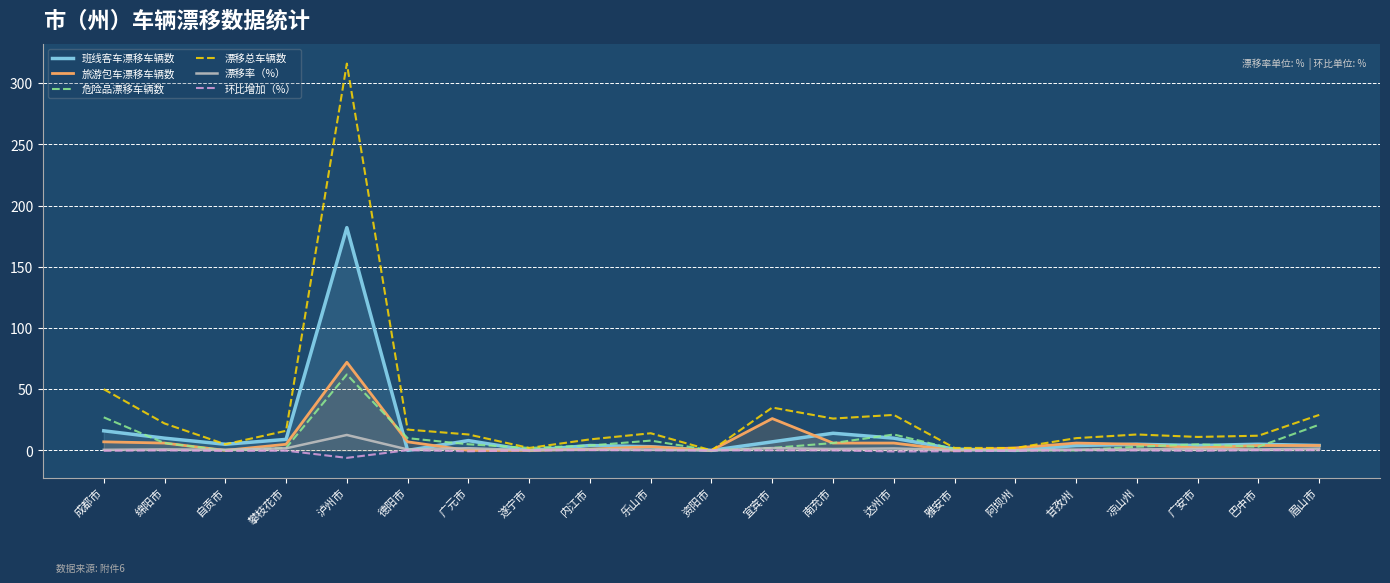

What is the value of the 漂移总车辆数 point at the 15th from the left?

2.0